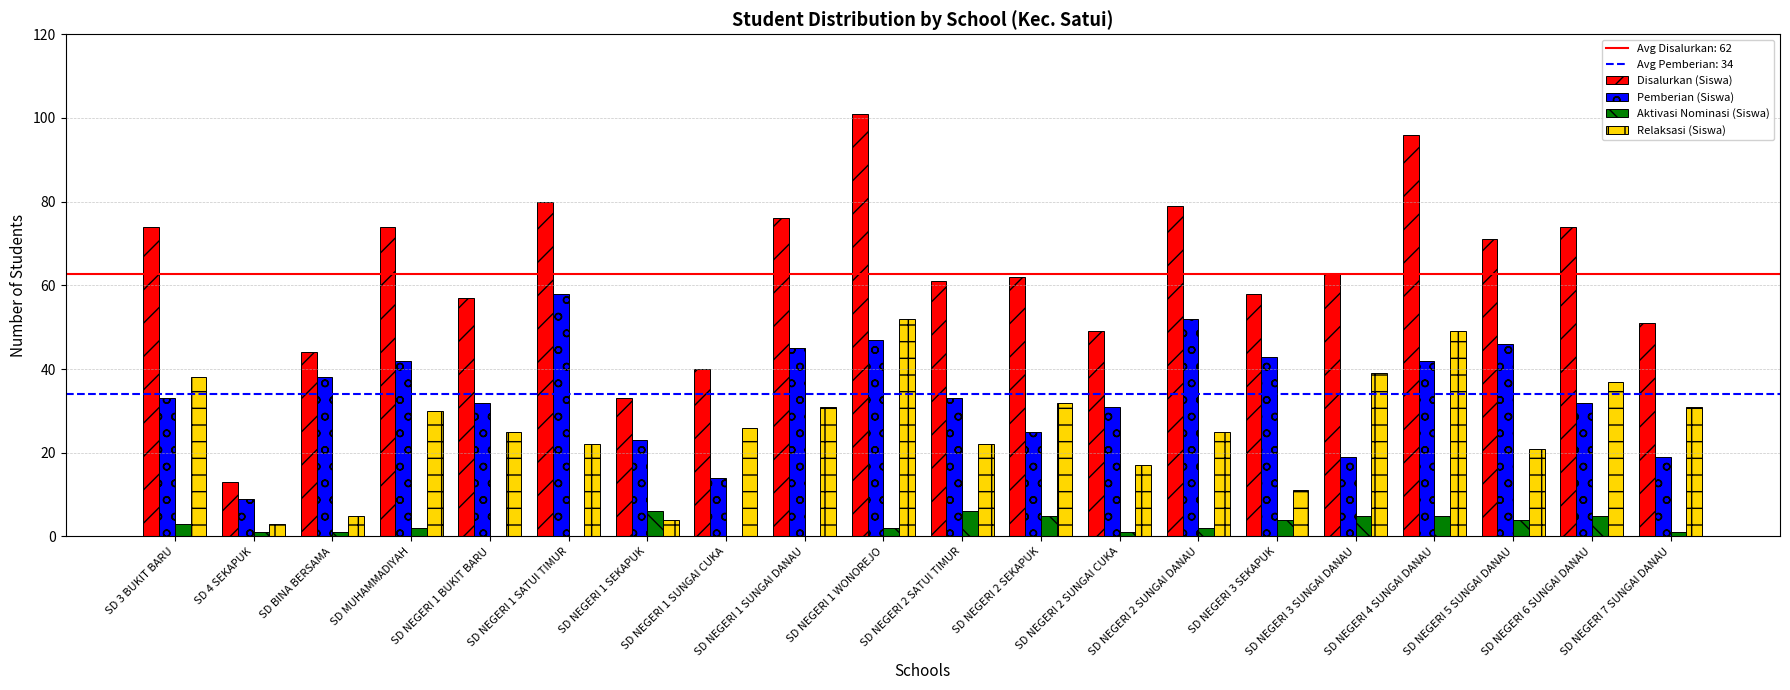

Is the value of Disalurkan (Siswa) at SD NEGERI 4 SUNGAI DANAU greater than the value of Relaksasi (Siswa) at SD 4 SEKAPUK?

Yes